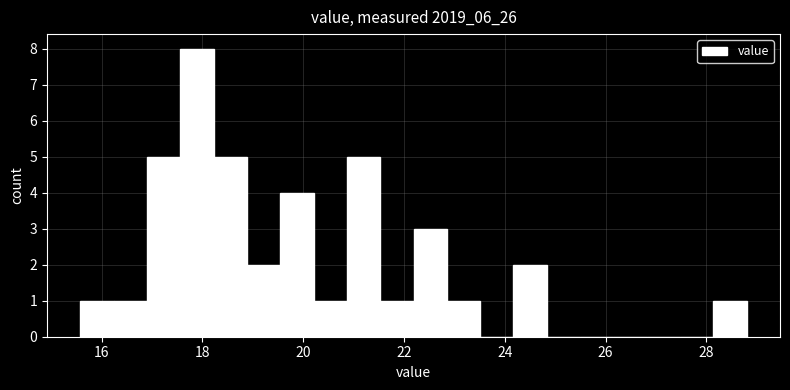

Around what value on the x-axis is the tallest bar? Give the approximate position of its centre, as read against the axis.

17.8